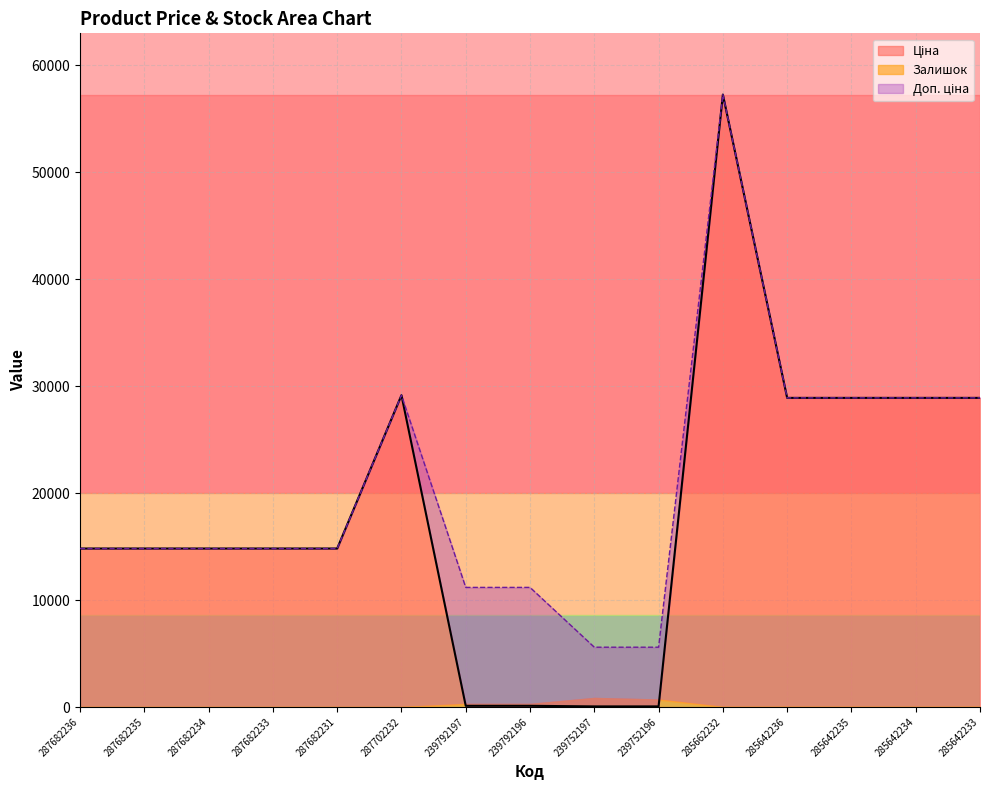

Is it true that Доп. ціна equals 5793.2 at 239792196?

False